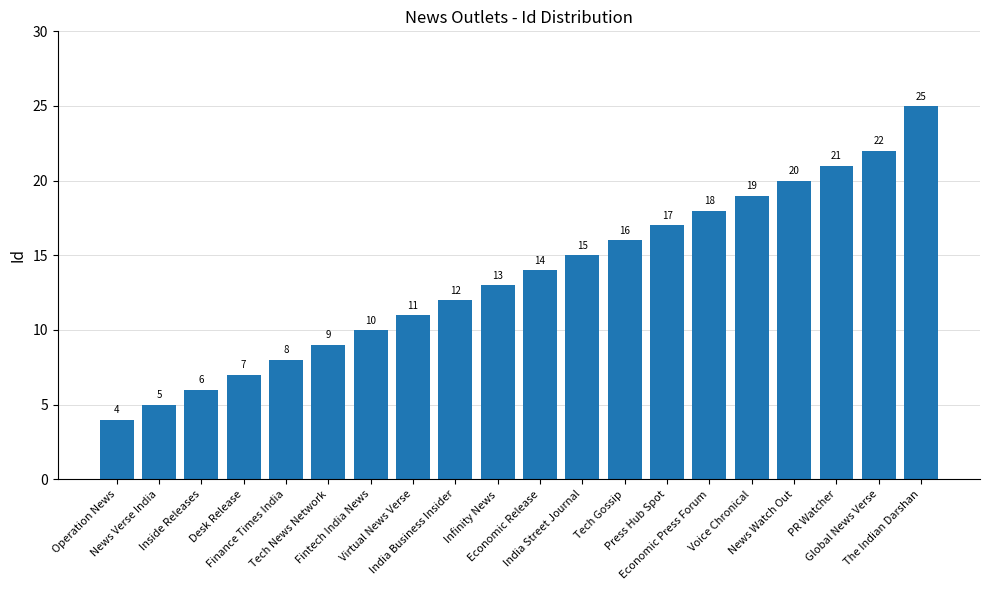

The chart shows a value of 25 at Economic Release. True or false?

False